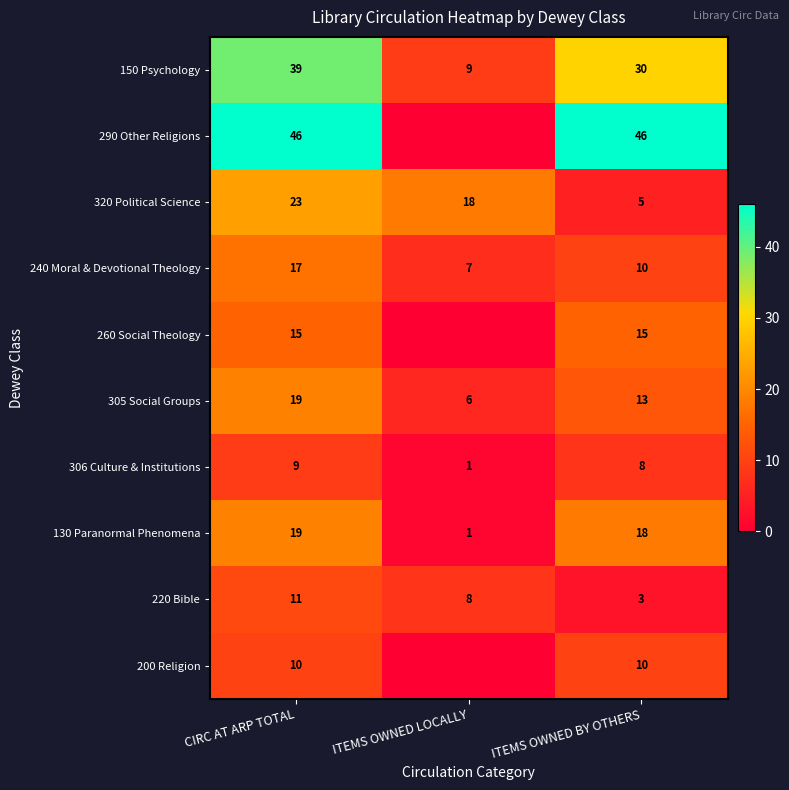

What is the sum of the 130 Paranormal Phenomena values at ITEMS OWNED BY OTHERS and CIRC AT ARP TOTAL?

37